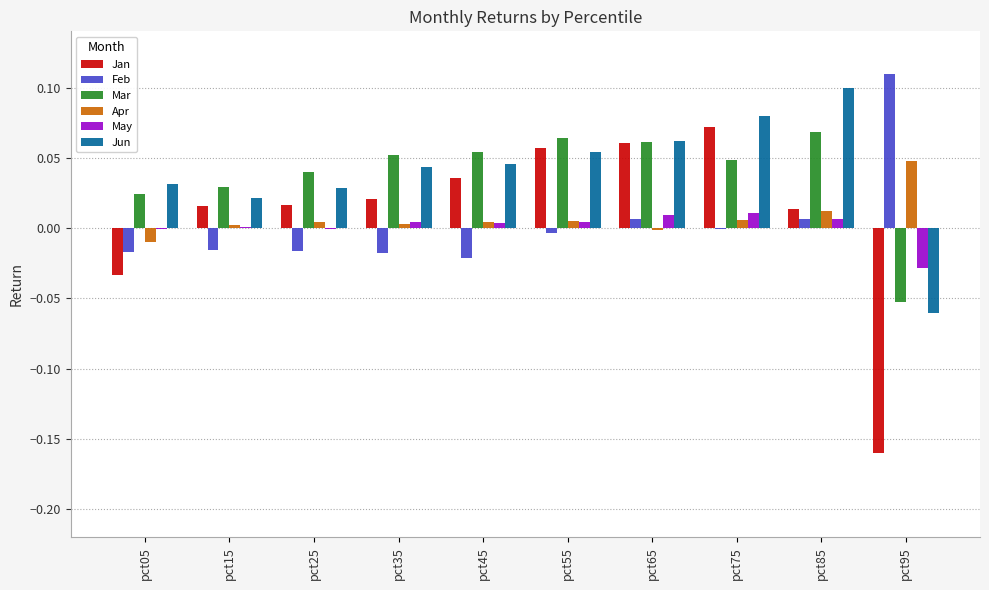

Which label corresponds to the largest value in the chart?

pct95